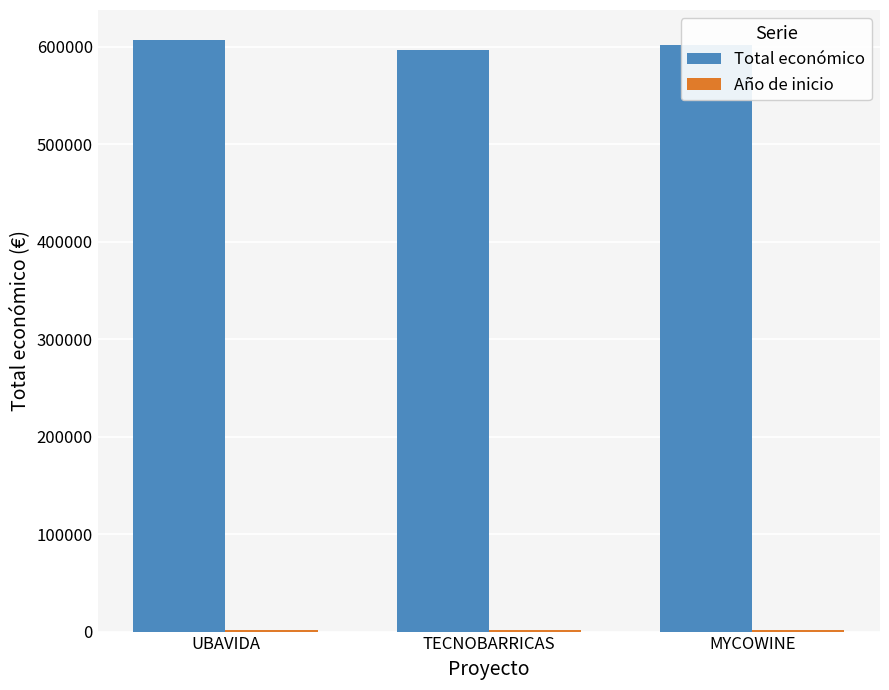

True or false: Total económico has a value of 607342.0 at UBAVIDA.

True